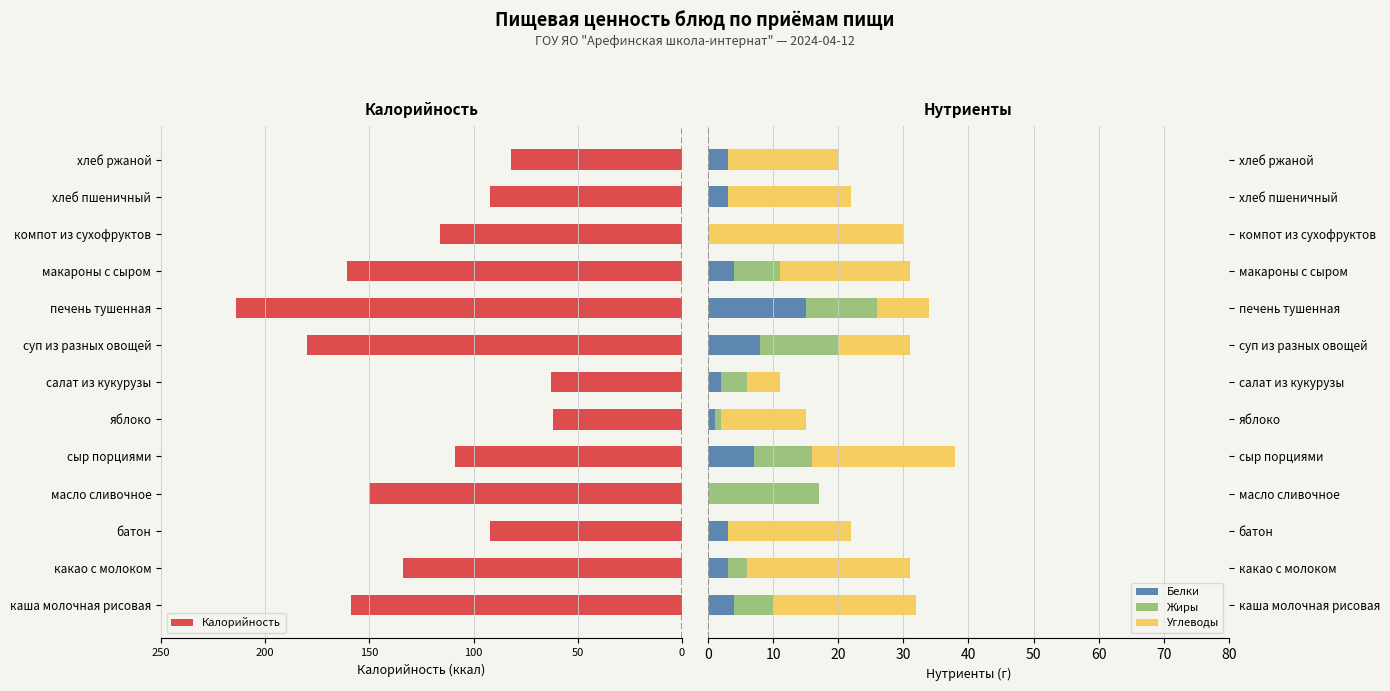

True or false: Белки has a value of 27 at печень тушенная.

False